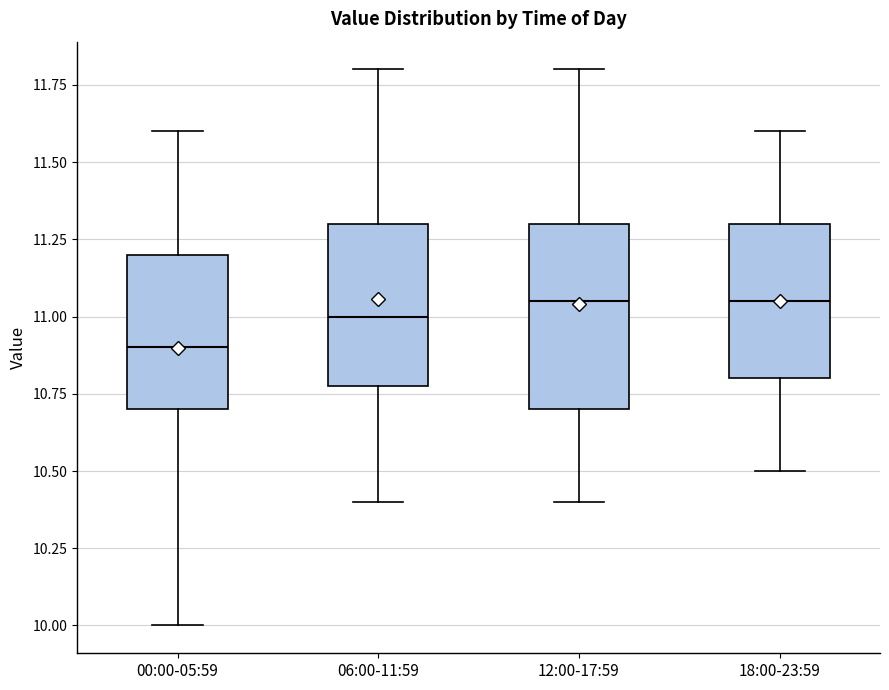

Where does the lower whisker of the box for 12:00-17:59 end on the y-axis? The values are not printed on the chart, so give them approximately, as read against the axis.

10.40